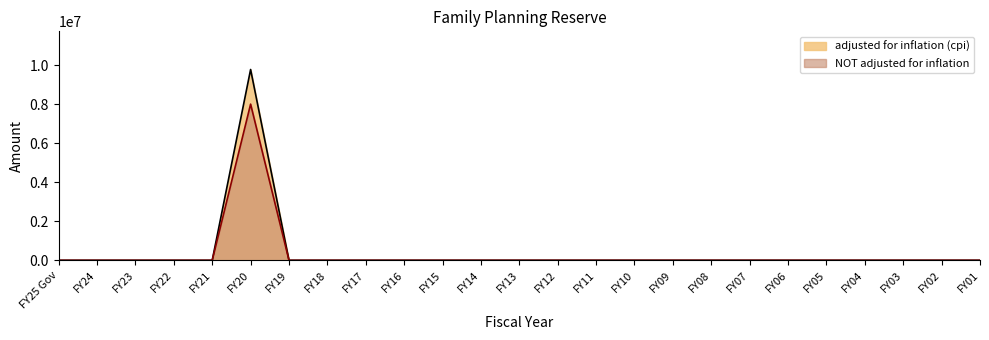

What is the label of the 2nd point from the left?

FY24